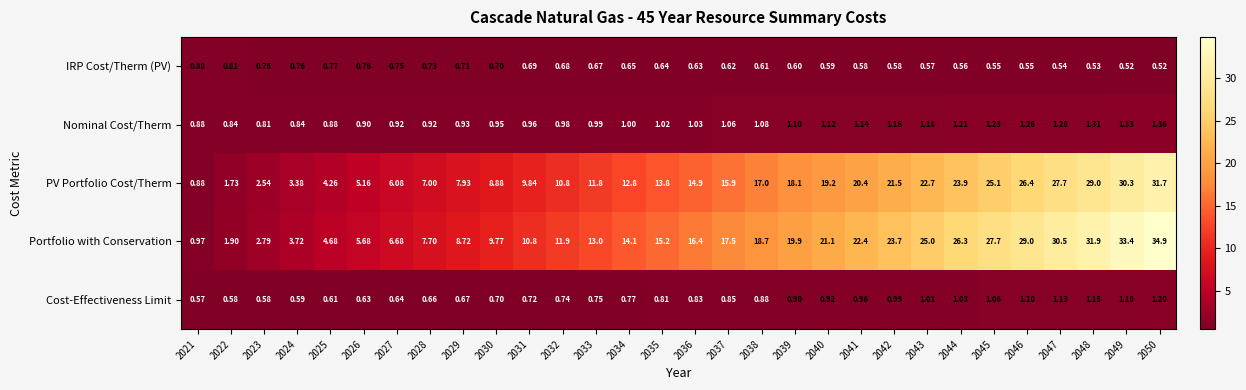

Which series has the widest spread of values?

Portfolio with Conservation